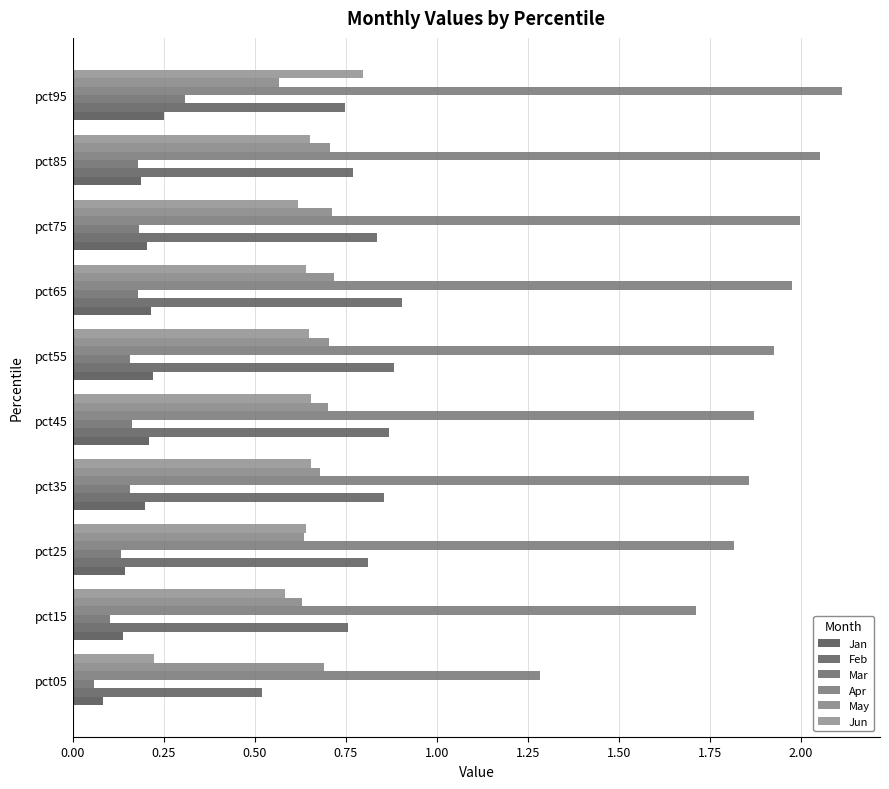

Reading left to right, transcribe all the data shown in this chart.

Jan: 0.1	0.1	0.1	0.2	0.2	0.2	0.2	0.2	0.2	0.3
Feb: 0.5	0.8	0.8	0.9	0.9	0.9	0.9	0.8	0.8	0.7
Mar: 0.1	0.1	0.1	0.2	0.2	0.2	0.2	0.2	0.2	0.3
Apr: 1.3	1.7	1.8	1.9	1.9	1.9	2.0	2.0	2.1	2.1
May: 0.7	0.6	0.6	0.7	0.7	0.7	0.7	0.7	0.7	0.6
Jun: 0.2	0.6	0.6	0.7	0.7	0.6	0.6	0.6	0.7	0.8